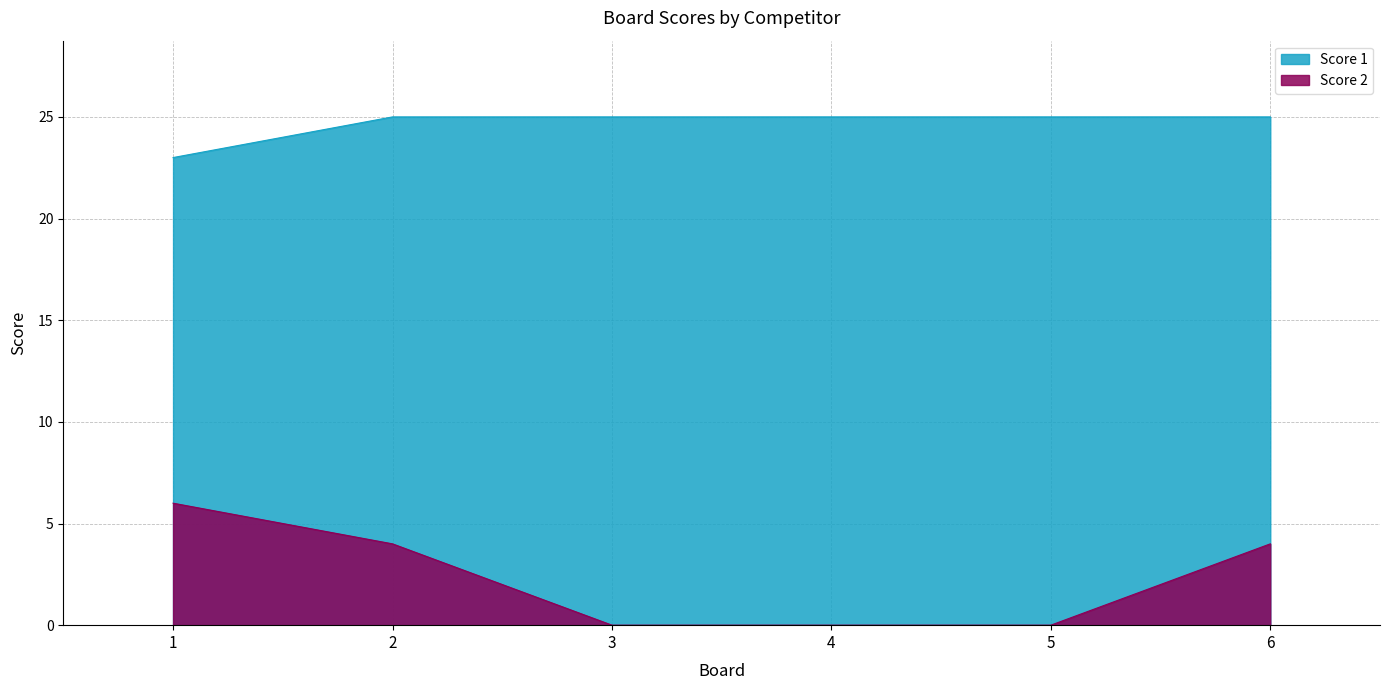

Which category has the lowest value across all series?

3